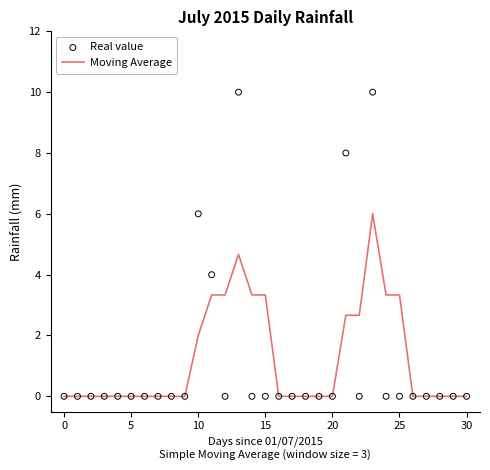

Which series has the largest Y range (max minus min)?

Real value